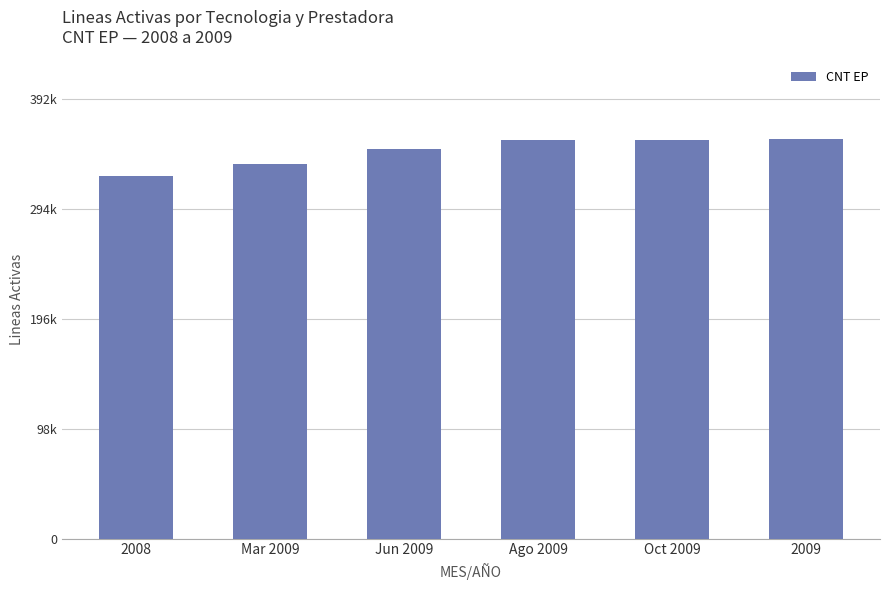

True or false: the data shows 117406 at Oct 2009.

False